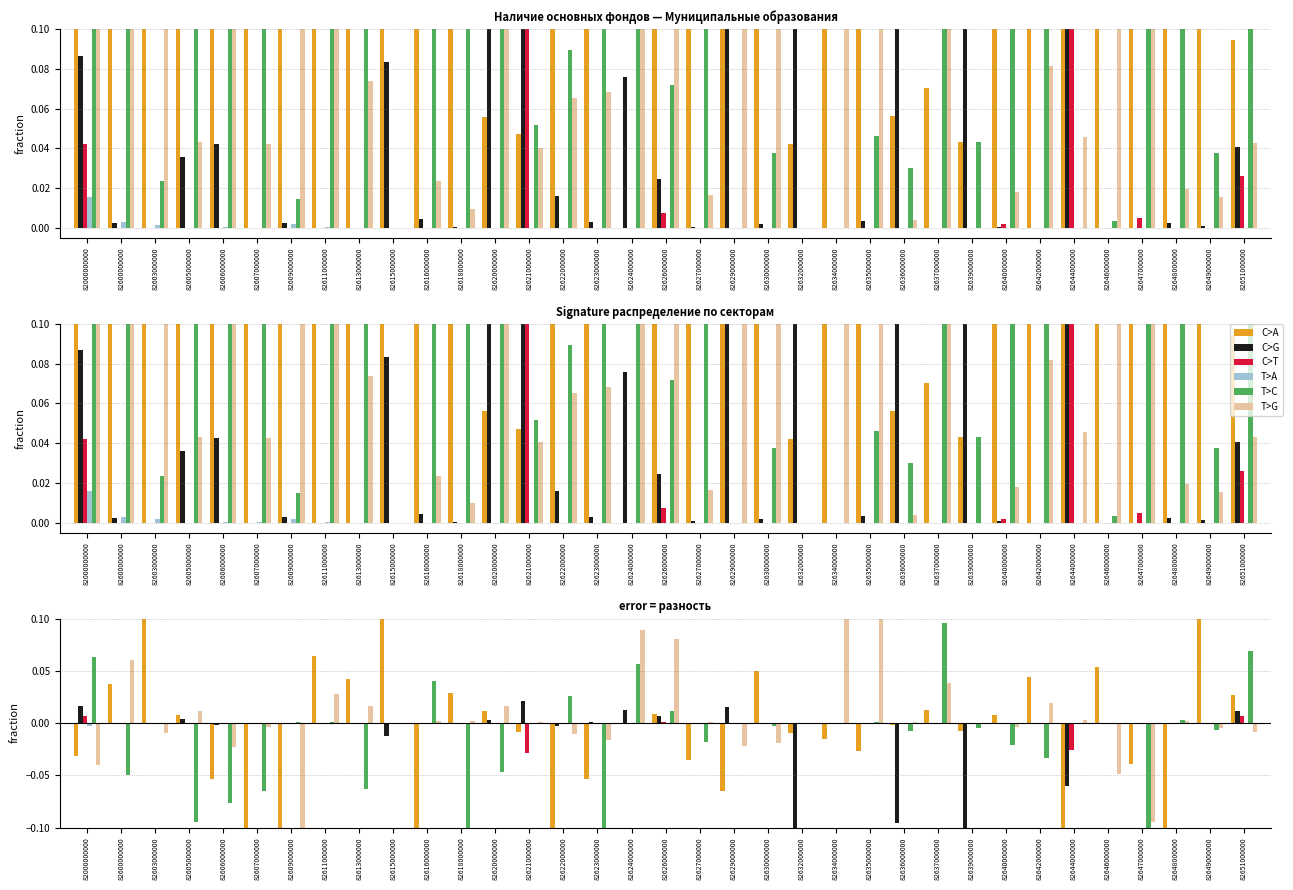

Reading left to right, what are all the values shown in this chart?

C>A: 82000000000=-0.0	82600000000=0.0	82603000000=0.1	82605000000=0.0	82606000000=-0.1	82607000000=-0.1	82609000000=-0.1	82611000000=0.1	82613000000=0.0	82615000000=0.1	82616000000=-0.2	82618000000=0.0	82620000000=0.0	82621000000=-0.0	82622000000=-0.2	82623000000=-0.1	82624000000=0.0	82626000000=0.0	82627000000=-0.0	82629000000=-0.1	82630000000=0.0	82632000000=-0.0	82634000000=-0.0	82635000000=-0.0	82636000000=-0.0	82637000000=0.0	82639000000=-0.0	82640000000=0.0	82642000000=0.0	82644000000=-0.1	82646000000=0.1	82647000000=-0.0	82648000000=-0.2	82649000000=0.3	82651000000=0.0
C>G: 82000000000=0.0	82600000000=-0.0	82603000000=0.0	82605000000=0.0	82606000000=-0.0	82607000000=0.0	82609000000=-0.0	82611000000=0.0	82613000000=0.0	82615000000=-0.0	82616000000=0.0	82618000000=-0.0	82620000000=0.0	82621000000=0.0	82622000000=-0.0	82623000000=0.0	82624000000=0.0	82626000000=0.0	82627000000=0.0	82629000000=0.0	82630000000=0.0	82632000000=-0.2	82634000000=0.0	82635000000=-0.0	82636000000=-0.1	82637000000=0.0	82639000000=-0.1	82640000000=0.0	82642000000=0.0	82644000000=-0.1	82646000000=0.0	82647000000=0.0	82648000000=0.0	82649000000=-0.0	82651000000=0.0
C>T: 82000000000=0.0	82600000000=0.0	82603000000=0.0	82605000000=0.0	82606000000=0.0	82607000000=0.0	82609000000=0.0	82611000000=0.0	82613000000=0.0	82615000000=0.0	82616000000=0.0	82618000000=0.0	82620000000=0.0	82621000000=-0.0	82622000000=0.0	82623000000=0.0	82624000000=0.0	82626000000=0.0	82627000000=0.0	82629000000=0.0	82630000000=0.0	82632000000=0.0	82634000000=0.0	82635000000=0.0	82636000000=0.0	82637000000=0.0	82639000000=0.0	82640000000=-0.0	82642000000=0.0	82644000000=-0.0	82646000000=0.0	82647000000=0.0	82648000000=0.0	82649000000=0.0	82651000000=0.0
T>A: 82000000000=-0.0	82600000000=-0.0	82603000000=0.0	82605000000=0.0	82606000000=-0.0	82607000000=-0.0	82609000000=-0.0	82611000000=0.0	82613000000=0.0	82615000000=0.0	82616000000=0.0	82618000000=0.0	82620000000=0.0	82621000000=0.0	82622000000=0.0	82623000000=0.0	82624000000=0.0	82626000000=0.0	82627000000=0.0	82629000000=0.0	82630000000=0.0	82632000000=0.0	82634000000=0.0	82635000000=0.0	82636000000=0.0	82637000000=0.0	82639000000=0.0	82640000000=0.0	82642000000=0.0	82644000000=0.0	82646000000=0.0	82647000000=0.0	82648000000=0.0	82649000000=0.0	82651000000=0.0
T>C: 82000000000=0.1	82600000000=-0.0	82603000000=-0.0	82605000000=-0.1	82606000000=-0.1	82607000000=-0.1	82609000000=0.0	82611000000=0.0	82613000000=-0.1	82615000000=0.0	82616000000=0.0	82618000000=-0.1	82620000000=-0.0	82621000000=-0.0	82622000000=0.0	82623000000=-0.1	82624000000=0.1	82626000000=0.0	82627000000=-0.0	82629000000=0.0	82630000000=-0.0	82632000000=0.0	82634000000=0.0	82635000000=0.0	82636000000=-0.0	82637000000=0.1	82639000000=-0.0	82640000000=-0.0	82642000000=-0.0	82644000000=0.0	82646000000=0.0	82647000000=-0.1	82648000000=0.0	82649000000=-0.0	82651000000=0.1
T>G: 82000000000=-0.0	82600000000=0.1	82603000000=-0.0	82605000000=0.0	82606000000=-0.0	82607000000=-0.0	82609000000=-0.1	82611000000=0.0	82613000000=0.0	82615000000=0.0	82616000000=0.0	82618000000=0.0	82620000000=0.0	82621000000=0.0	82622000000=-0.0	82623000000=-0.0	82624000000=0.1	82626000000=0.1	82627000000=0.0	82629000000=-0.0	82630000000=-0.0	82632000000=0.0	82634000000=0.2	82635000000=0.1	82636000000=0.0	82637000000=0.0	82639000000=0.0	82640000000=-0.0	82642000000=0.0	82644000000=0.0	82646000000=-0.0	82647000000=-0.1	82648000000=0.0	82649000000=-0.0	82651000000=-0.0